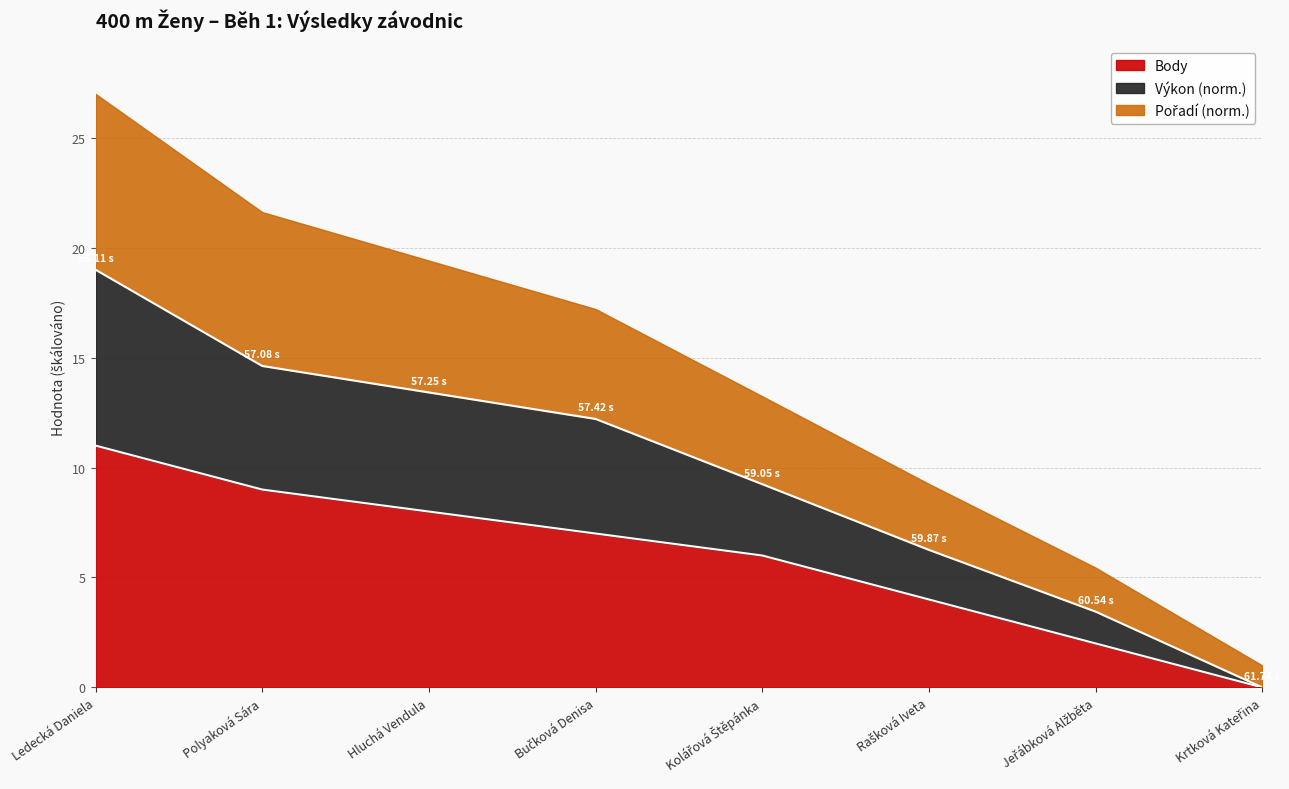

How many lines are shown in the chart?

3